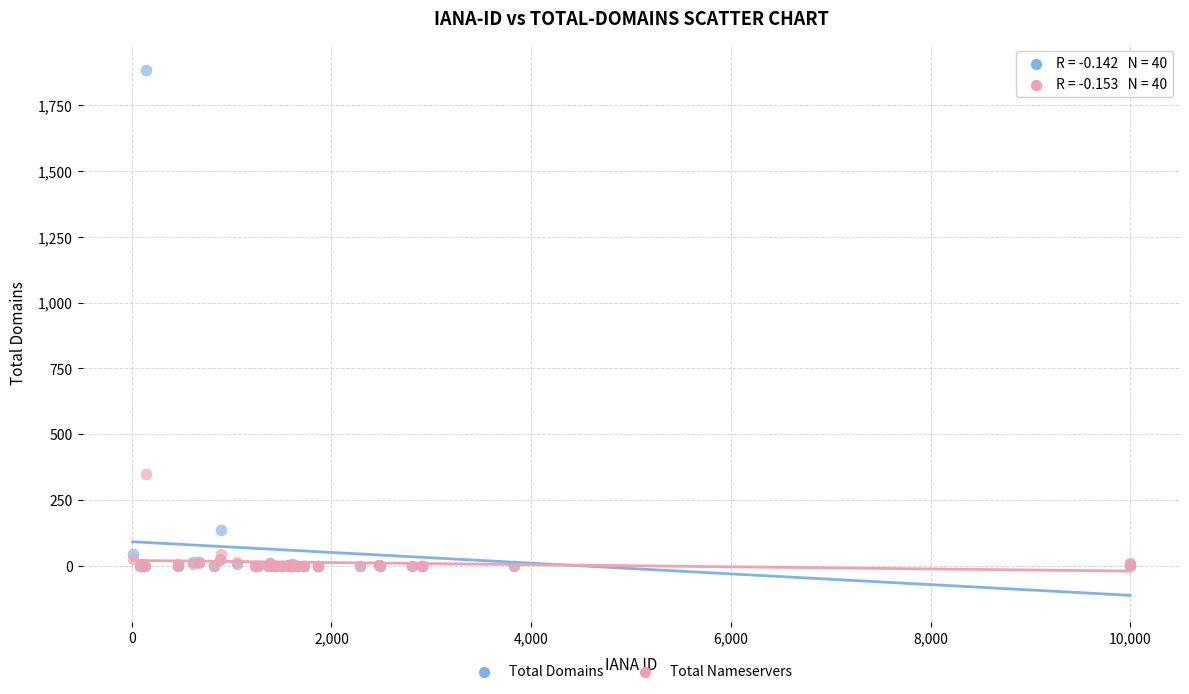

What are all the series names shown in the legend?

Total Domains, Total Nameservers